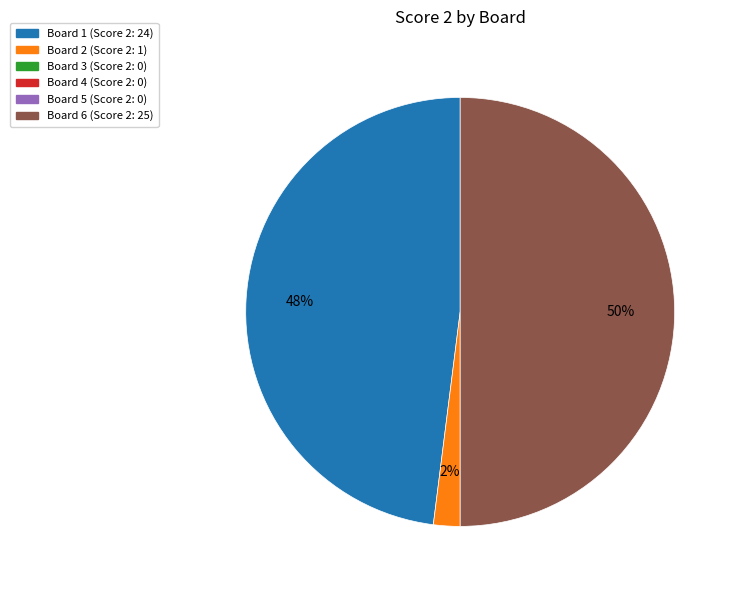

To the nearest percent, what is the average slice percentage?

33%